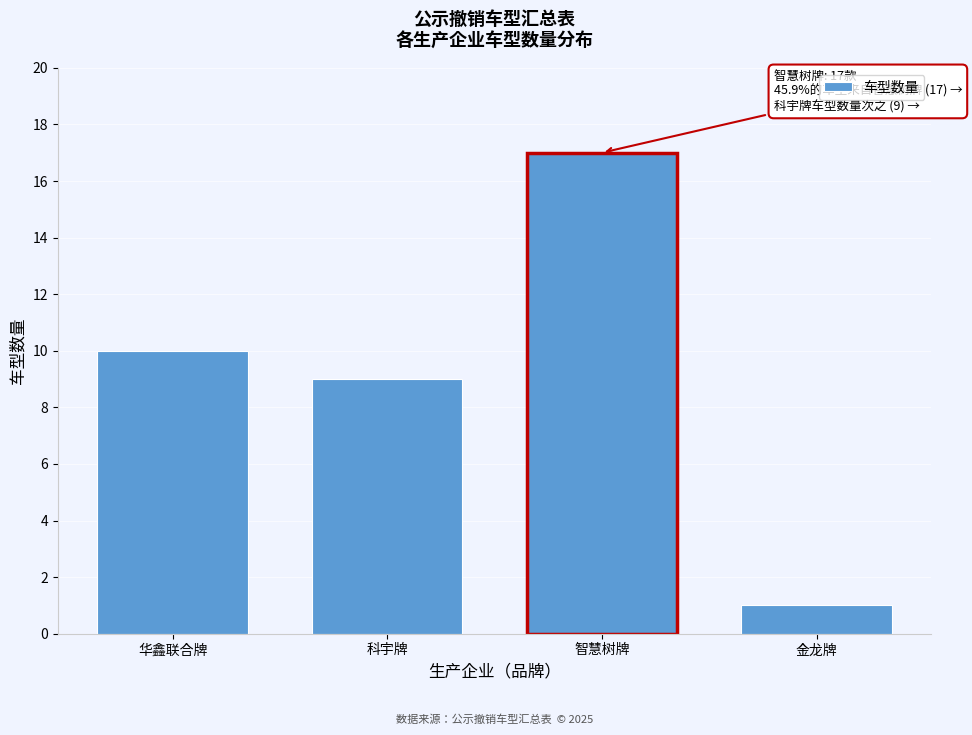

Reading right to left, extract all data points from this chart.

1	17	9	10